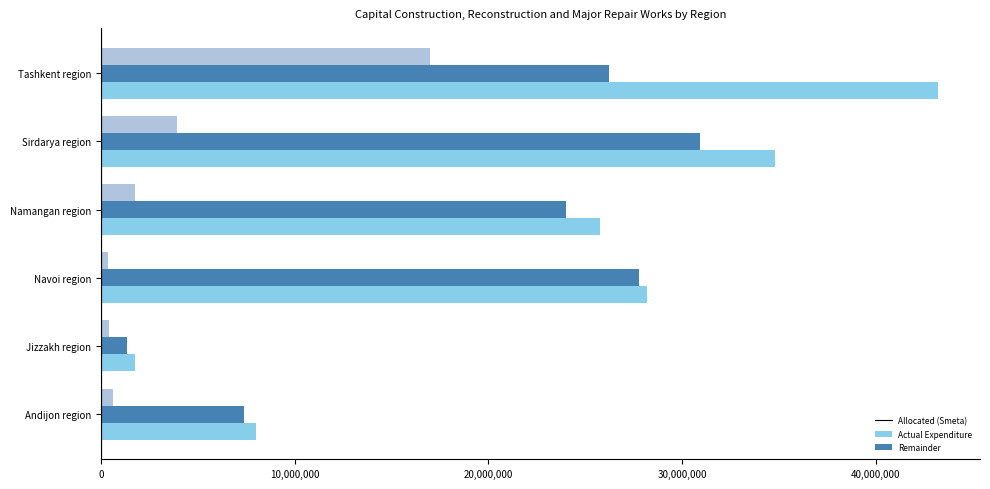

At which category is the sum across all series the highest?

Tashkent region